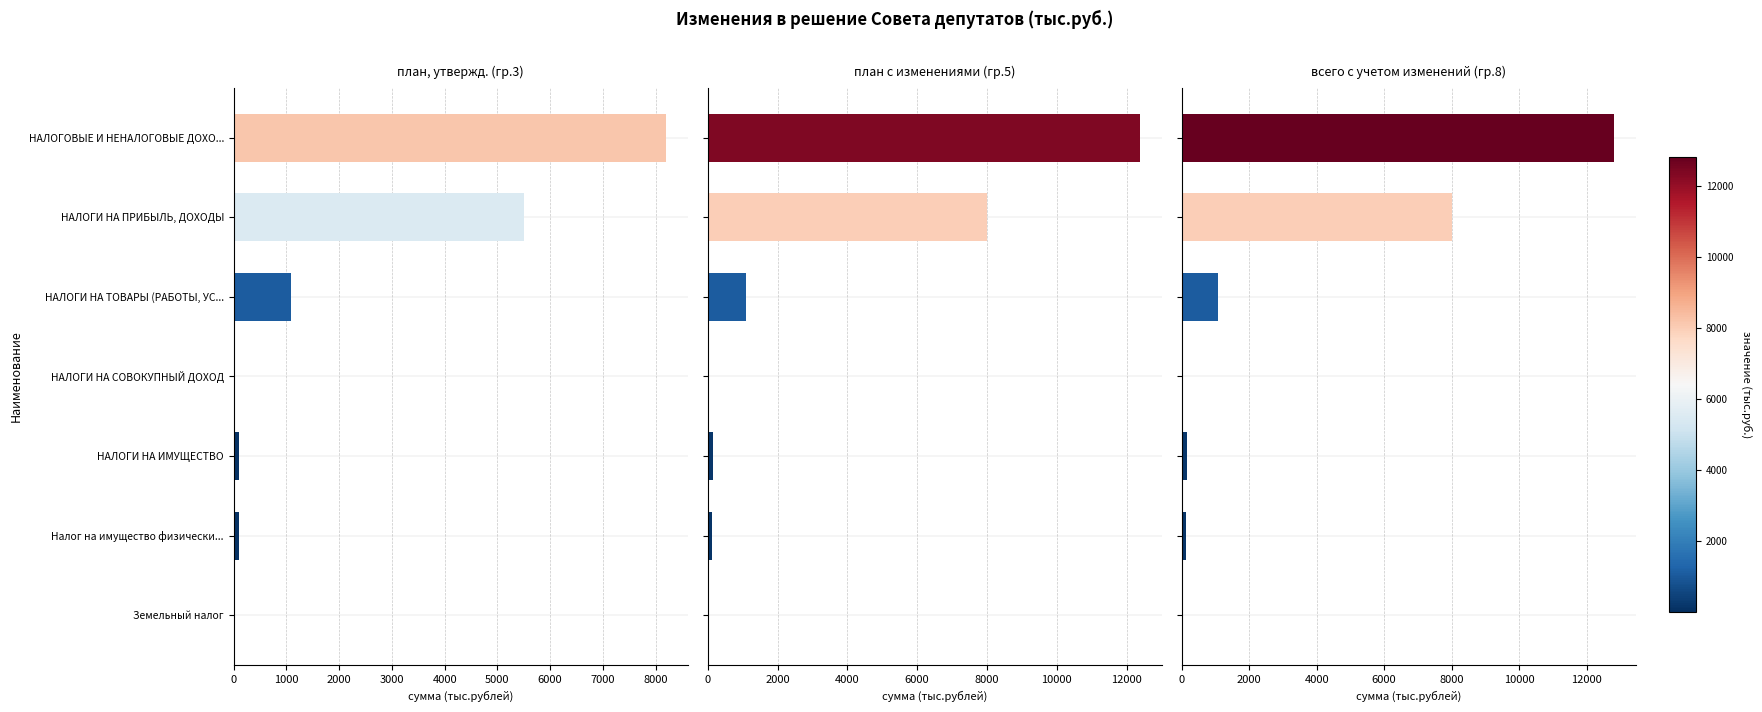

What is the smallest value displayed?

4